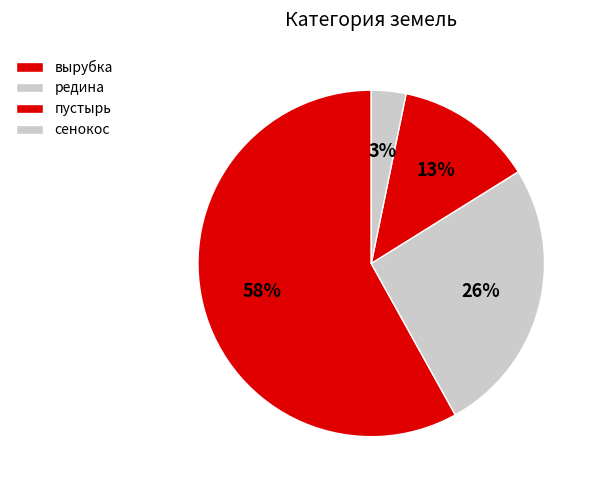

Combined, what portion of the pie is редина and вырубка?

83.9%